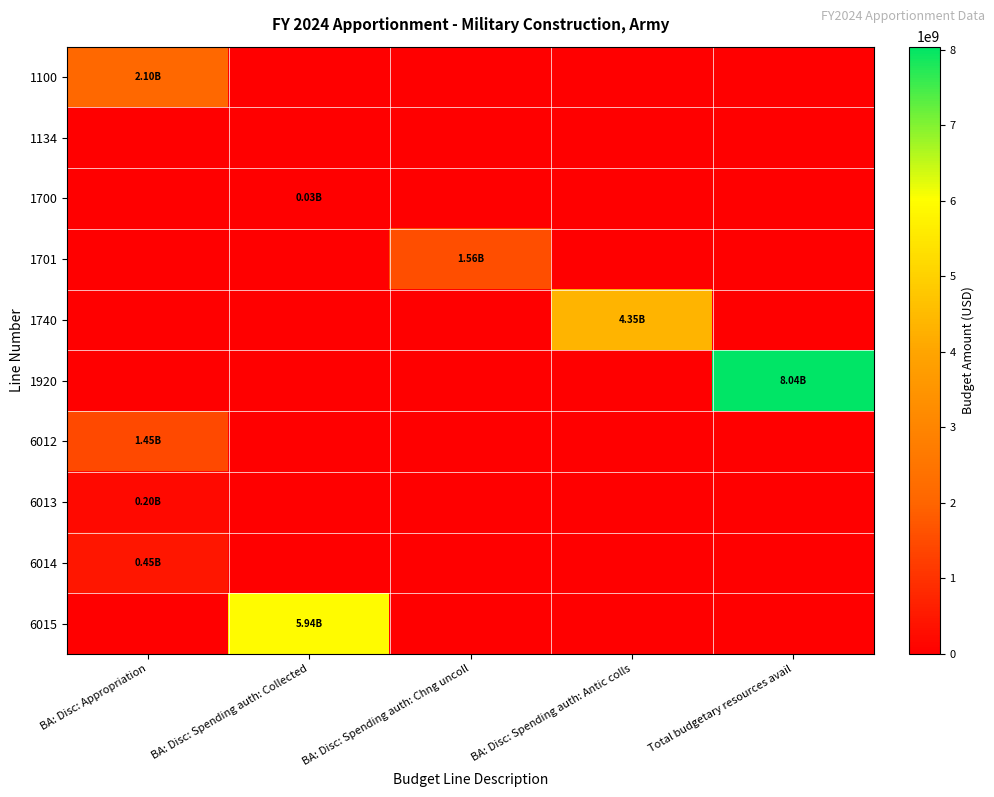

Reading left to right, transcribe all the data shown in this chart.

1100: BA: Disc: Appropriation=2100989000	BA: Disc: Spending auth: Collected=0	BA: Disc: Spending auth: Chng uncoll=0	BA: Disc: Spending auth: Antic colls=0	Total budgetary resources avail=0
1134: BA: Disc: Appropriation=0	BA: Disc: Spending auth: Collected=0	BA: Disc: Spending auth: Chng uncoll=0	BA: Disc: Spending auth: Antic colls=0	Total budgetary resources avail=0
1700: BA: Disc: Appropriation=0	BA: Disc: Spending auth: Collected=26728247	BA: Disc: Spending auth: Chng uncoll=0	BA: Disc: Spending auth: Antic colls=0	Total budgetary resources avail=0
1701: BA: Disc: Appropriation=0	BA: Disc: Spending auth: Collected=0	BA: Disc: Spending auth: Chng uncoll=1564477849	BA: Disc: Spending auth: Antic colls=0	Total budgetary resources avail=0
1740: BA: Disc: Appropriation=0	BA: Disc: Spending auth: Collected=0	BA: Disc: Spending auth: Chng uncoll=0	BA: Disc: Spending auth: Antic colls=4346793904	Total budgetary resources avail=0
1920: BA: Disc: Appropriation=0	BA: Disc: Spending auth: Collected=0	BA: Disc: Spending auth: Chng uncoll=0	BA: Disc: Spending auth: Antic colls=0	Total budgetary resources avail=8038989000
6012: BA: Disc: Appropriation=1451214000	BA: Disc: Spending auth: Collected=0	BA: Disc: Spending auth: Chng uncoll=0	BA: Disc: Spending auth: Antic colls=0	Total budgetary resources avail=0
6013: BA: Disc: Appropriation=196630000	BA: Disc: Spending auth: Collected=0	BA: Disc: Spending auth: Chng uncoll=0	BA: Disc: Spending auth: Antic colls=0	Total budgetary resources avail=0
6014: BA: Disc: Appropriation=453145000	BA: Disc: Spending auth: Collected=0	BA: Disc: Spending auth: Chng uncoll=0	BA: Disc: Spending auth: Antic colls=0	Total budgetary resources avail=0
6015: BA: Disc: Appropriation=0	BA: Disc: Spending auth: Collected=5938000000	BA: Disc: Spending auth: Chng uncoll=0	BA: Disc: Spending auth: Antic colls=0	Total budgetary resources avail=0